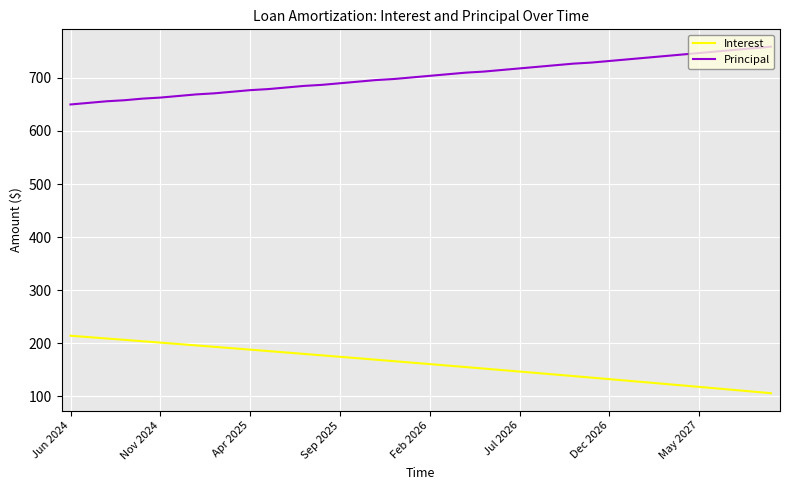

True or false: Principal and Interest intersect in this chart.

False